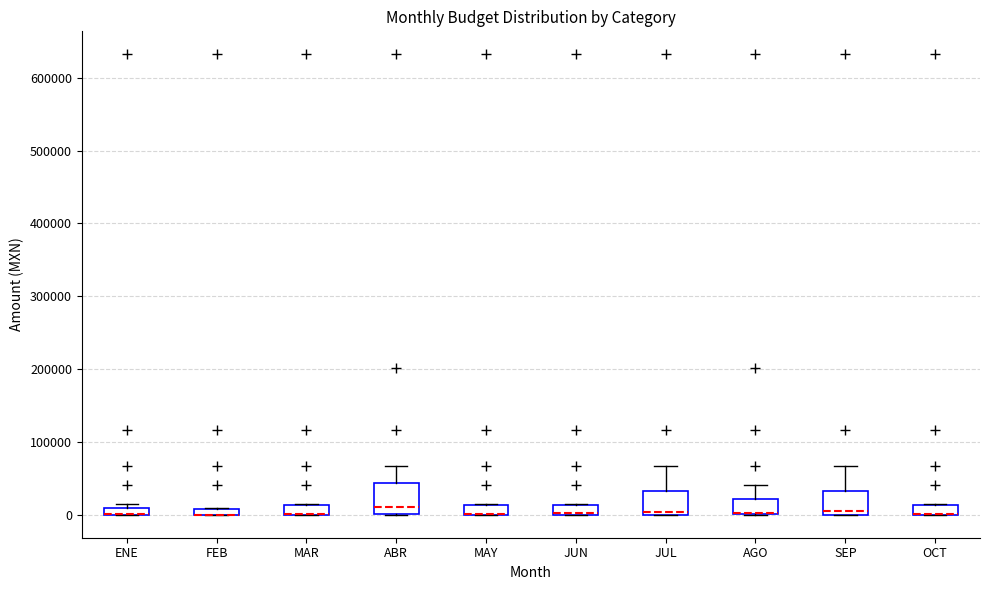

Where is the upper edge of the box for JUN on the y-axis? The values are not printed on the chart, so give them approximately, as read against the axis.

10000